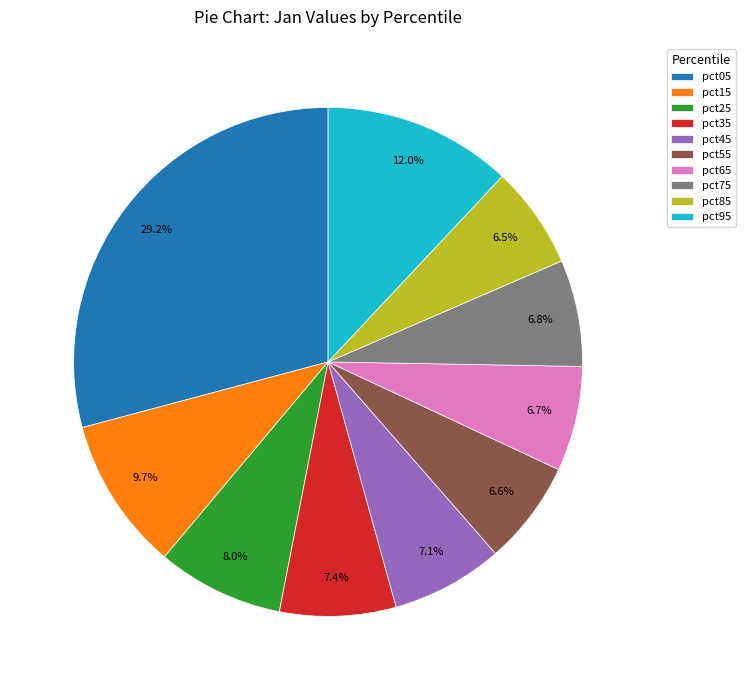

Combined, do pct95 and pct65 account for over 50%?

No